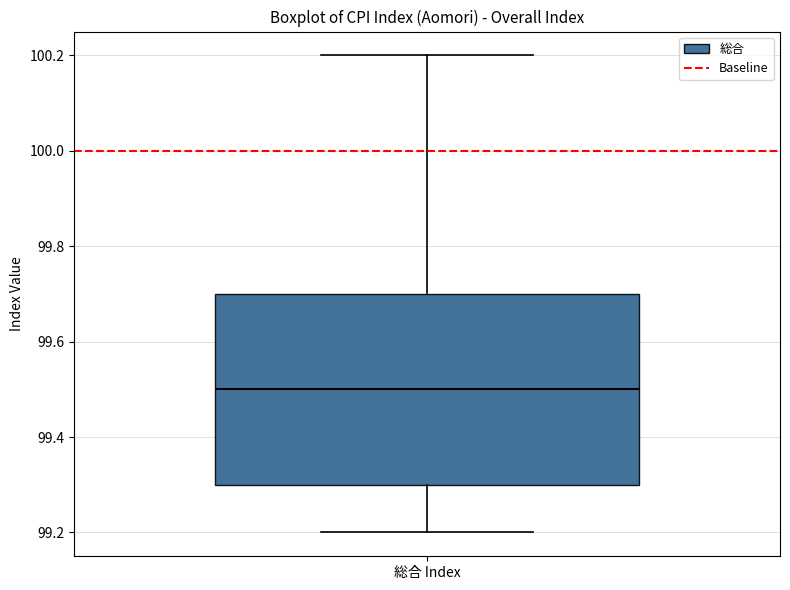

Read this box plot against the y-axis: the position of the median line, the range covered by the box, and the ends of both whiskers. The values are not printed on the chart, so give them approximately, as read against the axis.

median 99.5, box 99.3 to 99.7, whiskers 99.2 to 100.2